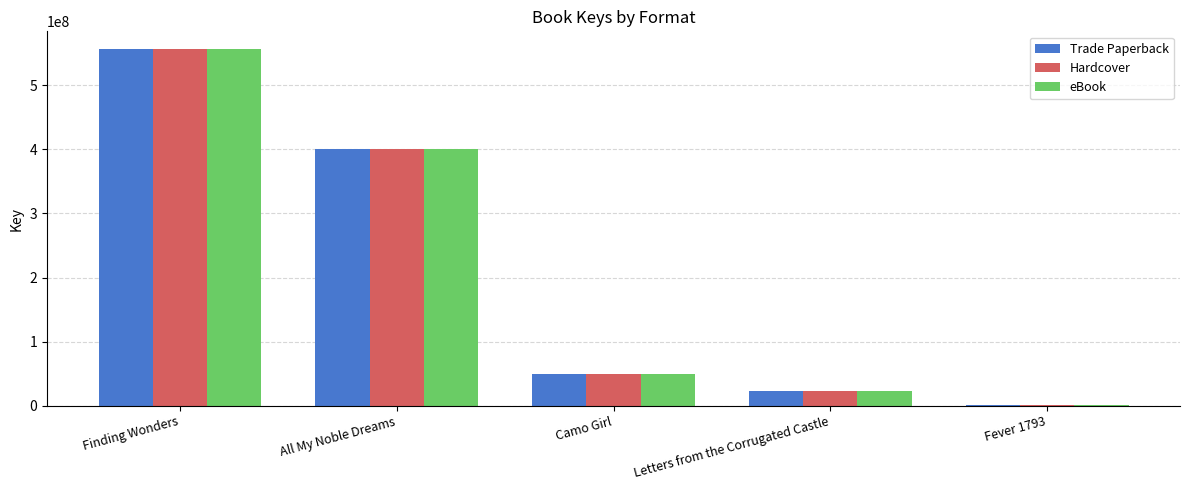

What is the label of the 2nd bar from the right?

Letters from the Corrugated Castle